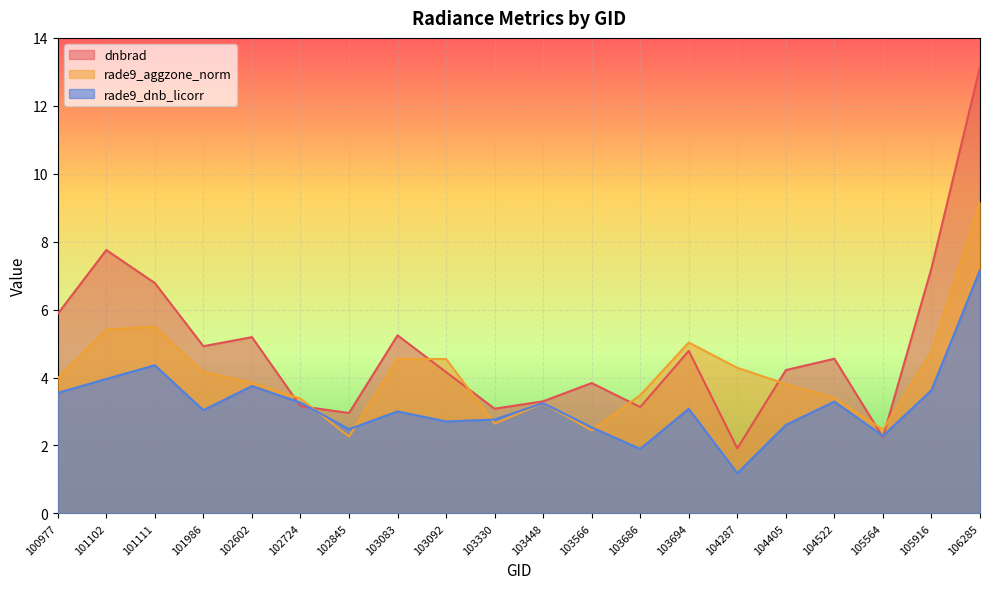

At which category does dnbrad reach its first local valley?

101986